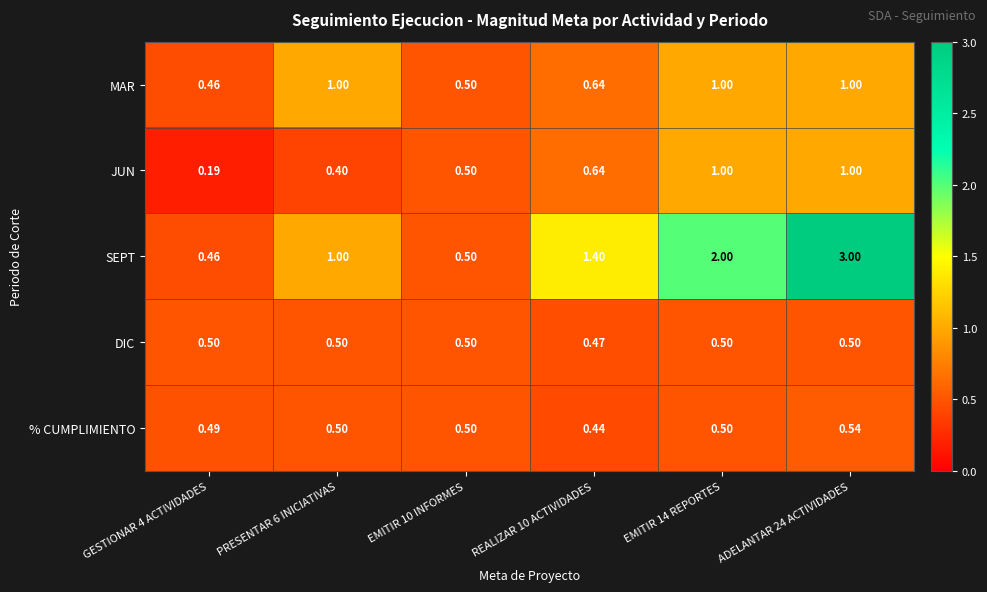

Is the value of % CUMPLIMIENTO at REALIZAR 10 ACTIVIDADES greater than the value of SEPT at EMITIR 14 REPORTES?

No